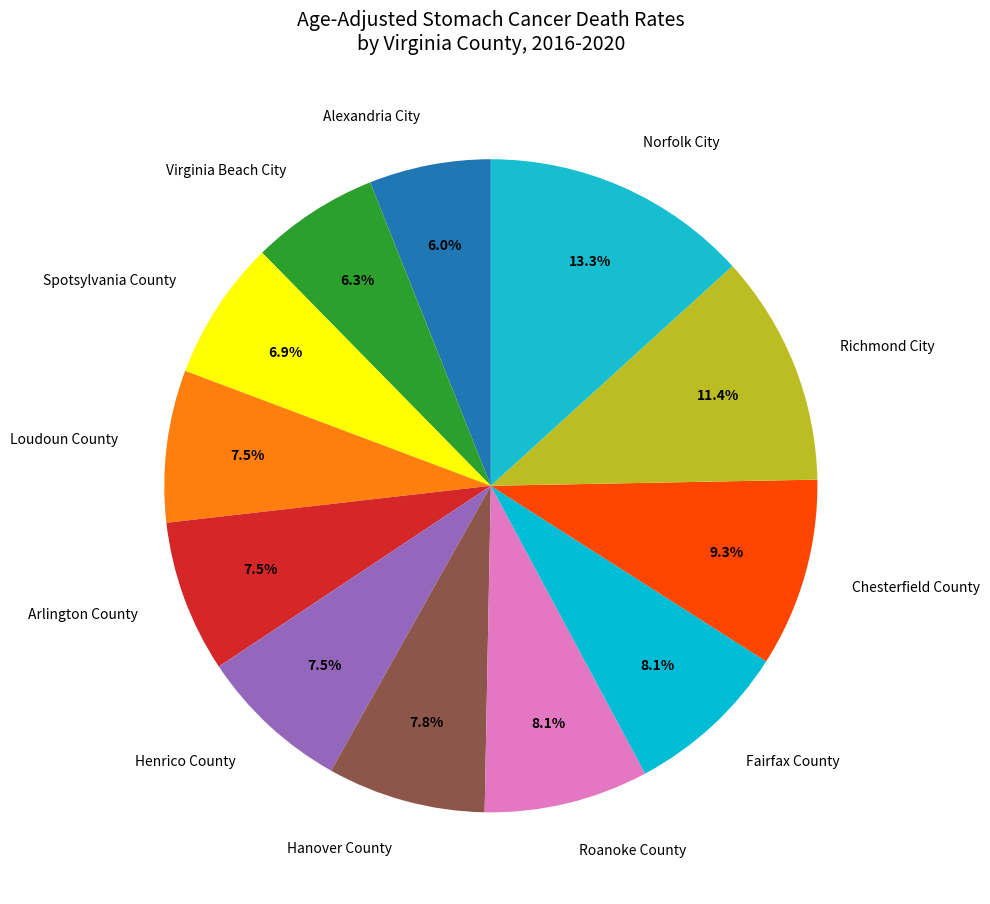

Does Loudoun County account for over 50% of the chart?

No